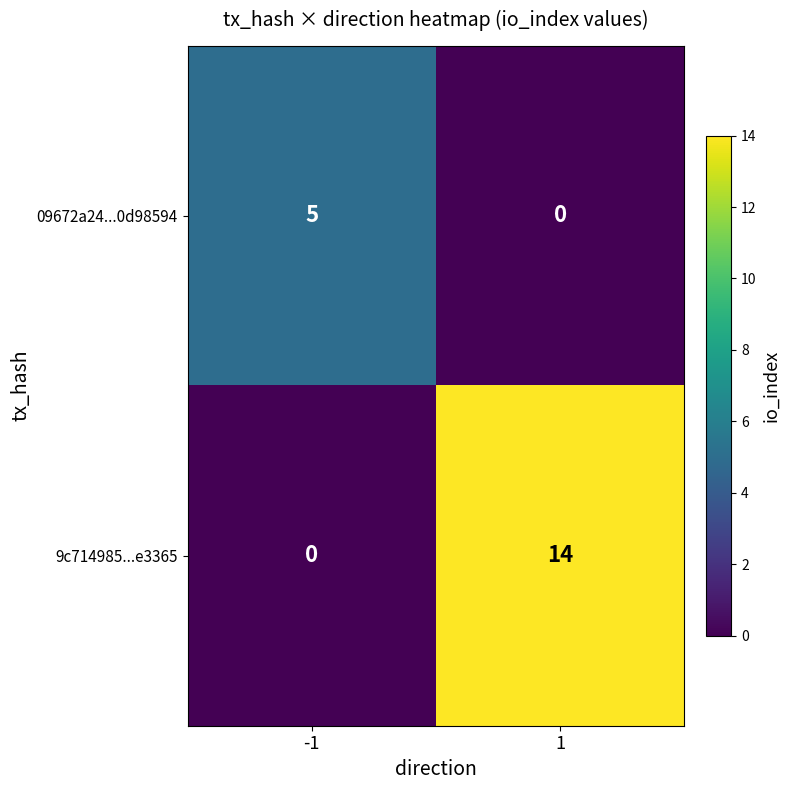

What is the sum of all 9c714985...e3365 values?

14